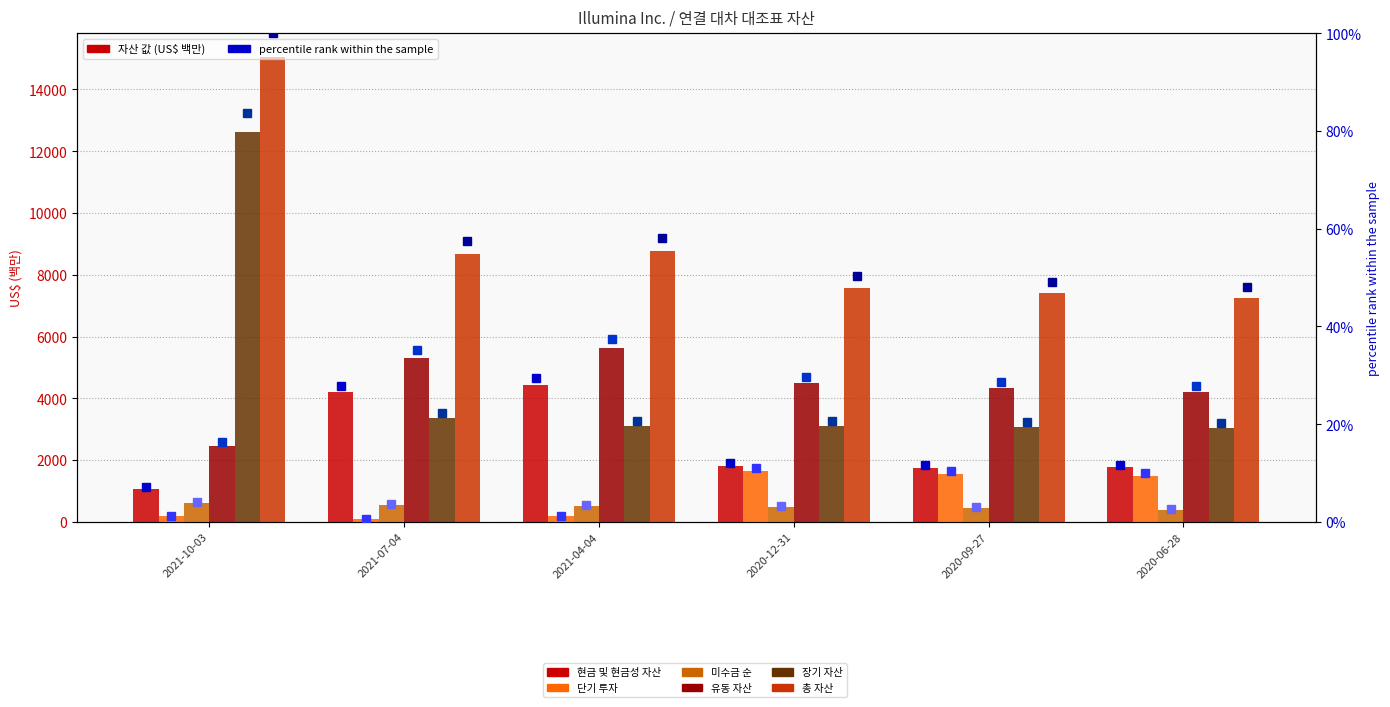

How many bars are there in total?

36